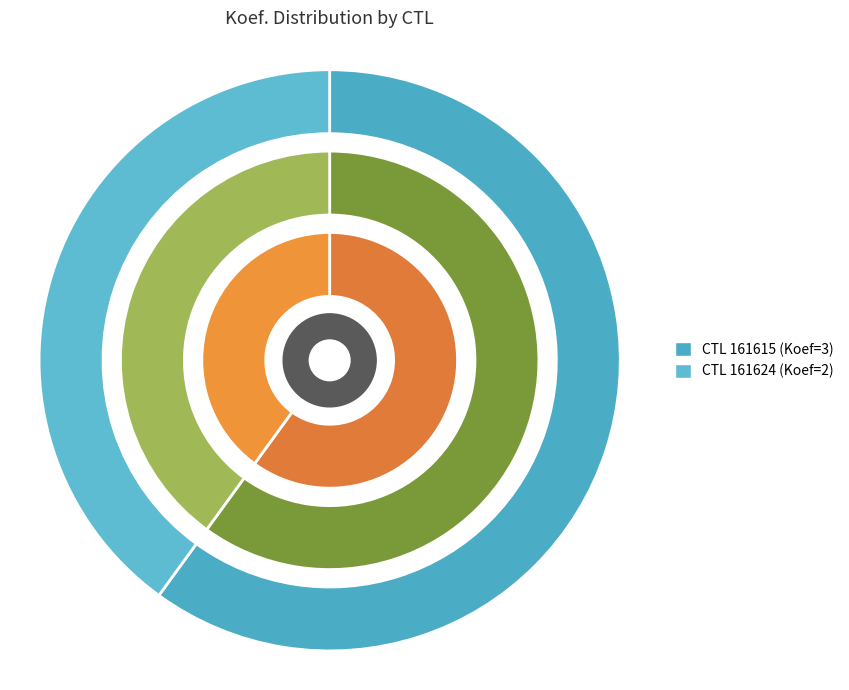

Which category has the smallest portion of the pie?

161624